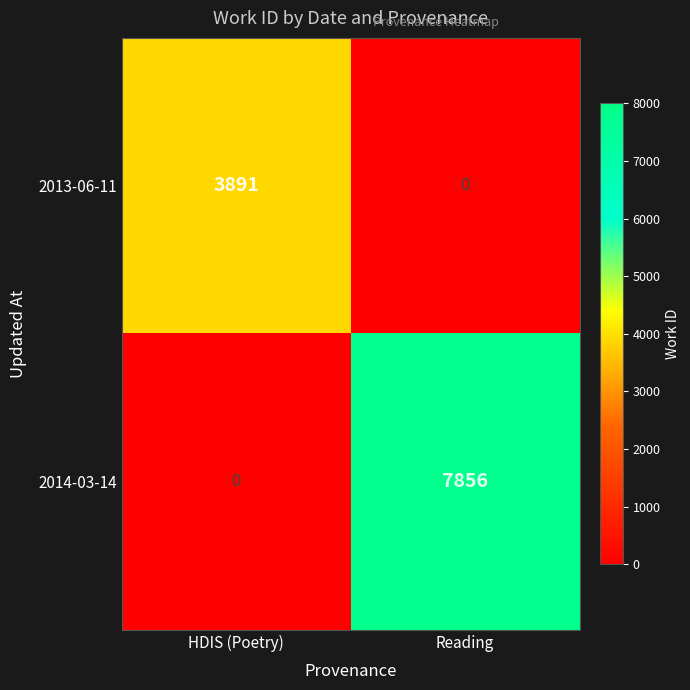

Is it true that 2014-03-14 equals -2570 at HDIS (Poetry)?

False